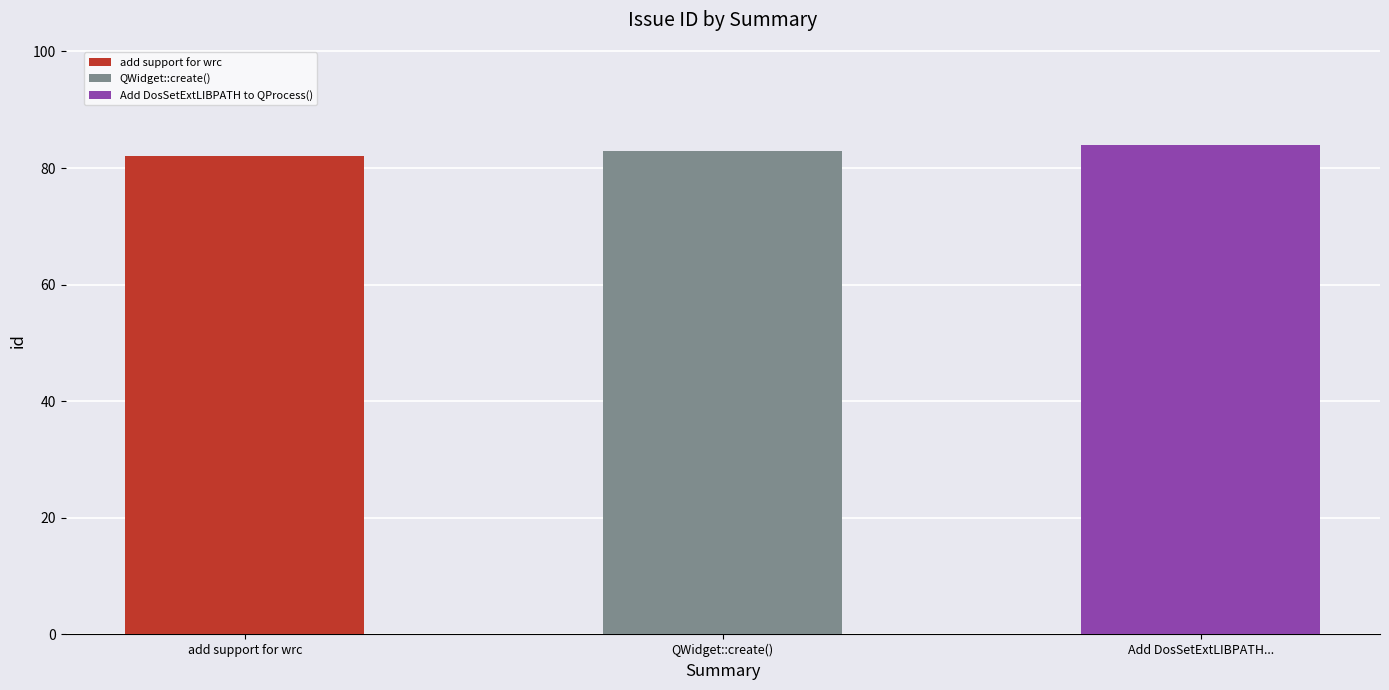

Which has a higher value, add support for wrc or QWidget::create()?

QWidget::create()